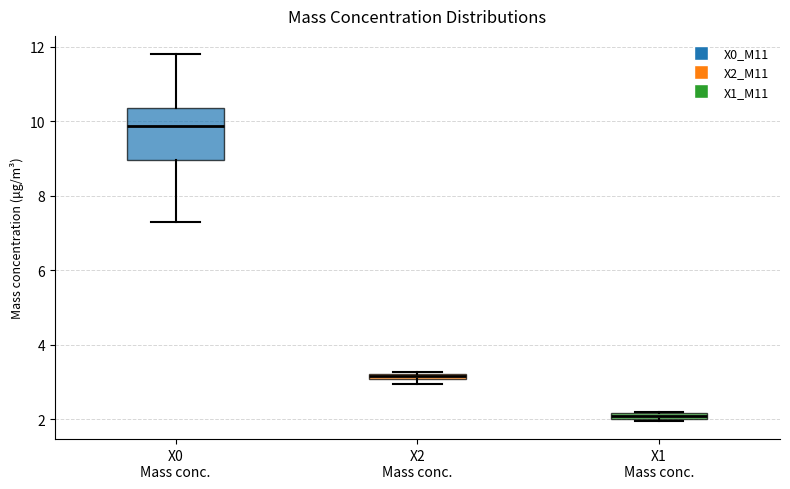

Where is the lower edge of the box for X2 Mass conc. on the y-axis? The values are not printed on the chart, so give them approximately, as read against the axis.

3.0